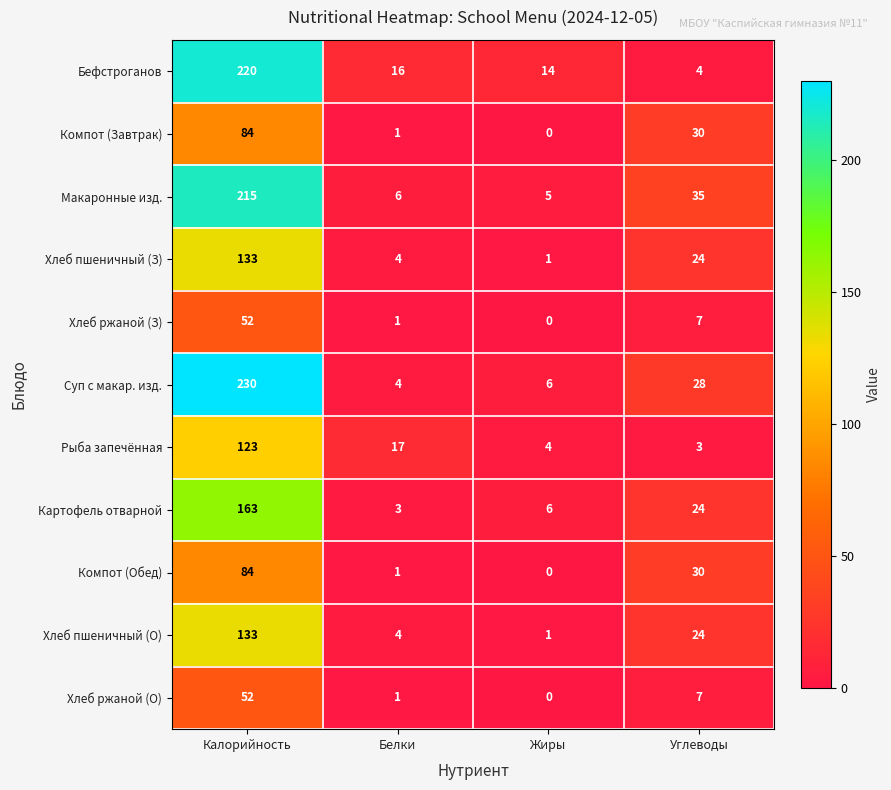

At which category is the sum across all series the highest?

Калорийность